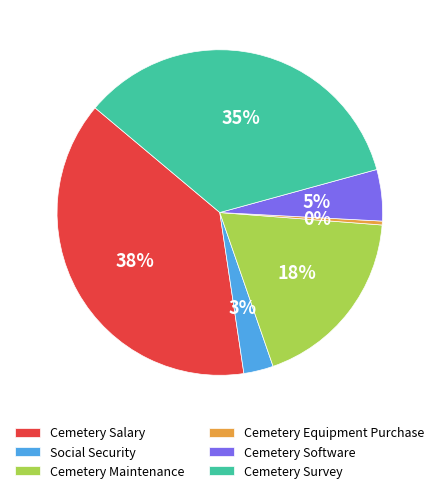

To the nearest percent, what is the combined percentage of Cemetery Software and Cemetery Equipment Purchase?

5%